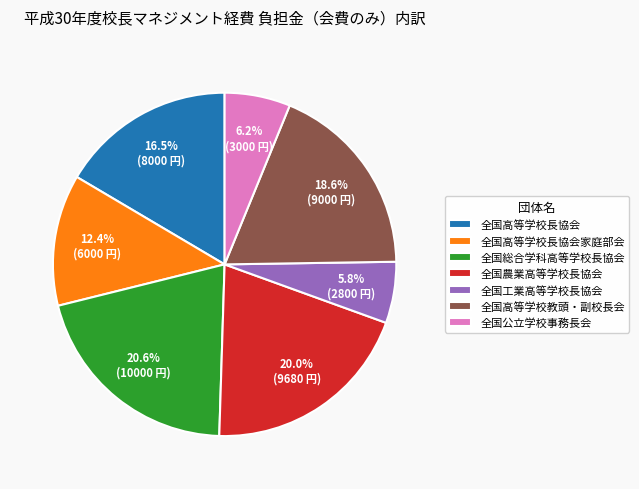

Is it true that 全国工業高等学校長協会 is 6% of the pie?

True